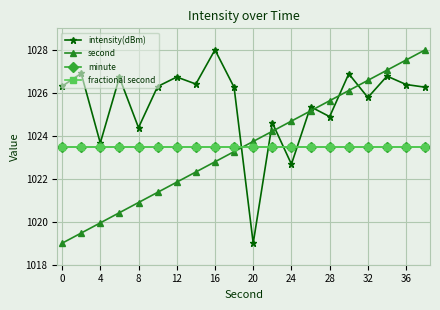

Is this an area chart (filled region under the line)?

No